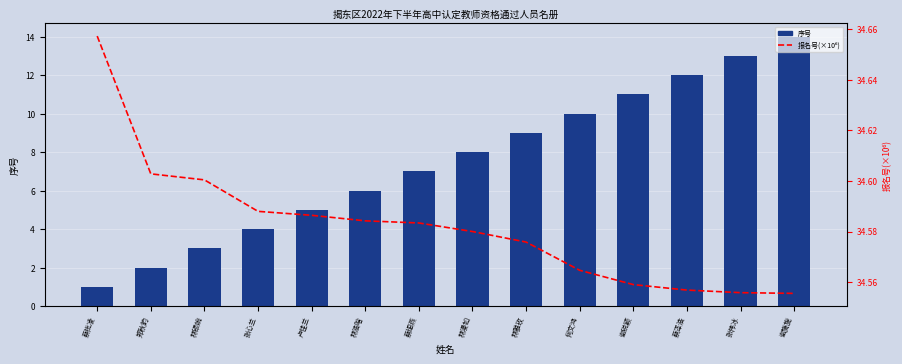

The value of 序号 at 何文鸿 is 10.0. True or false?

True